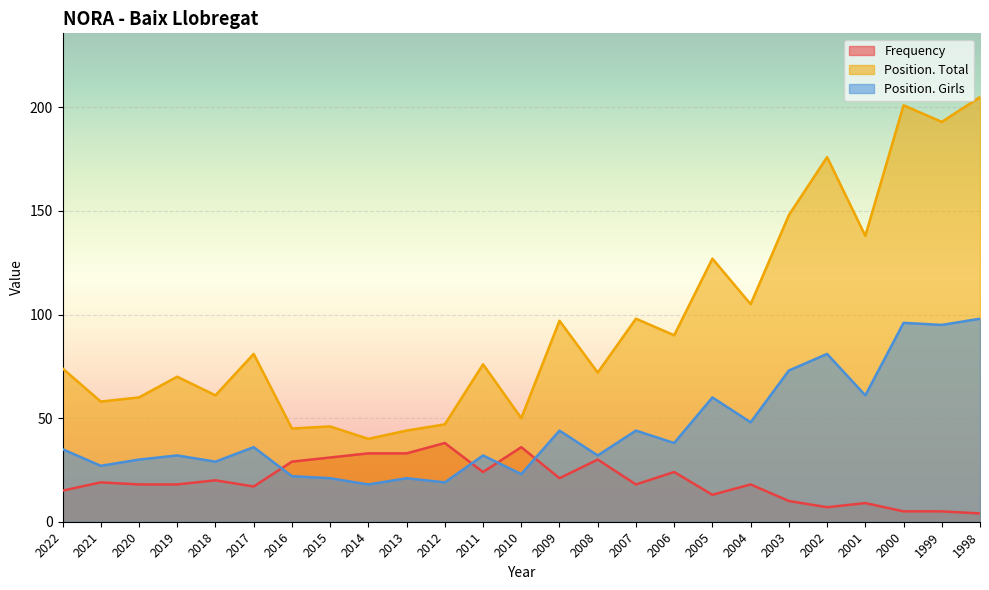

The value of Position. Girls at 2019 is 22. True or false?

False